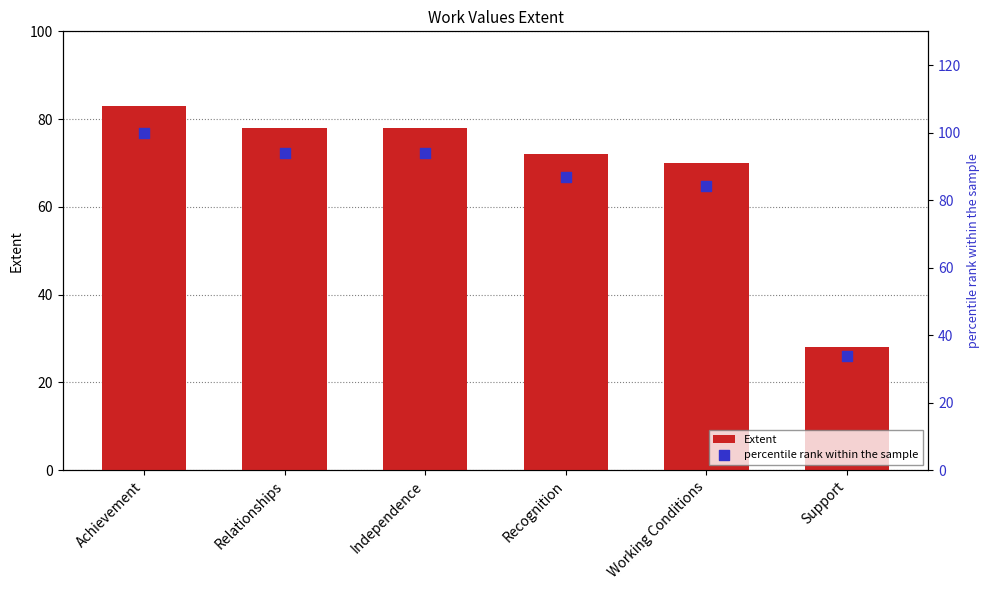

Which series has the largest Y range (max minus min)?

percentile rank within the sample